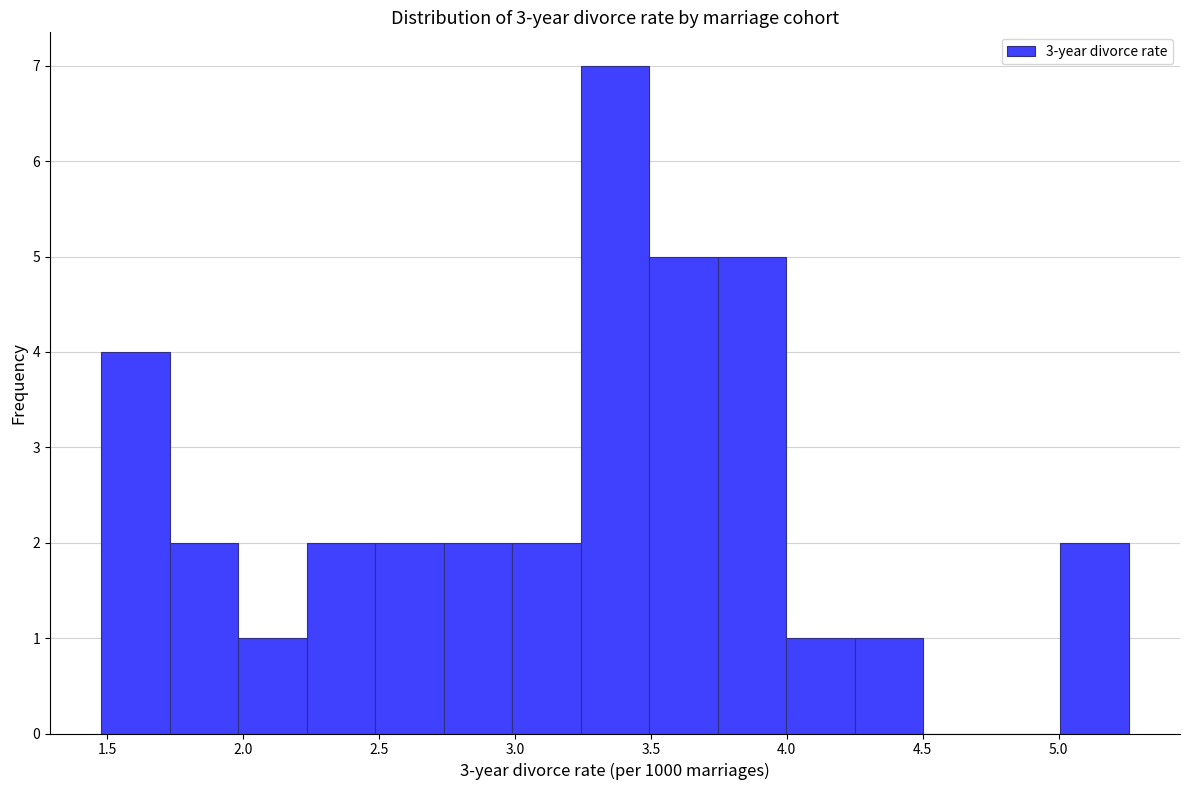

What is the height of the bar covering 2.00 to 2.25 on the x-axis? Neither the bar edges nor the heights are printed on the chart, so give them approximately, as read against the axes.

1